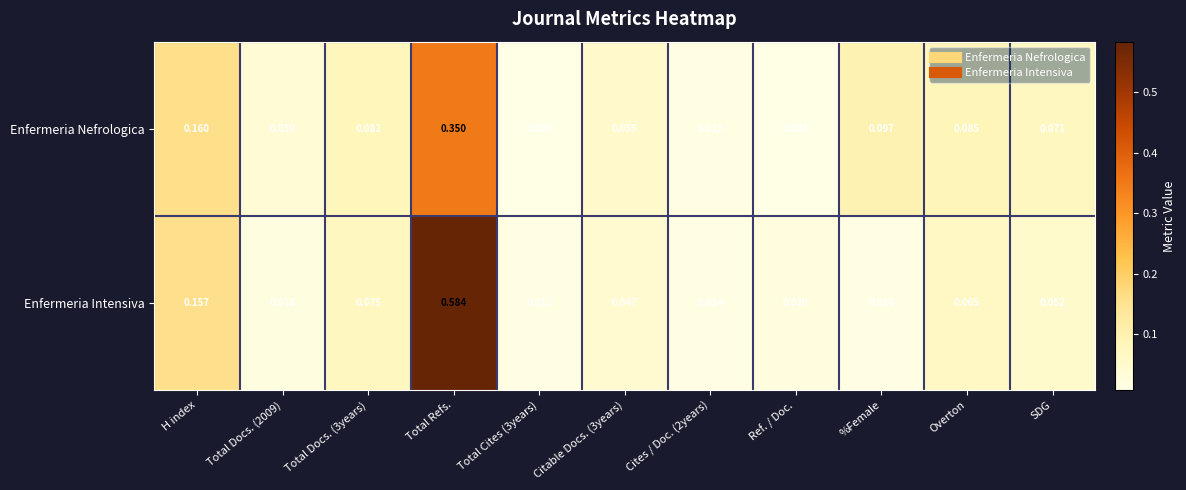

Rank the series by their maximum value, from lowest to highest.

Enfermeria Nefrologica, Enfermeria Intensiva